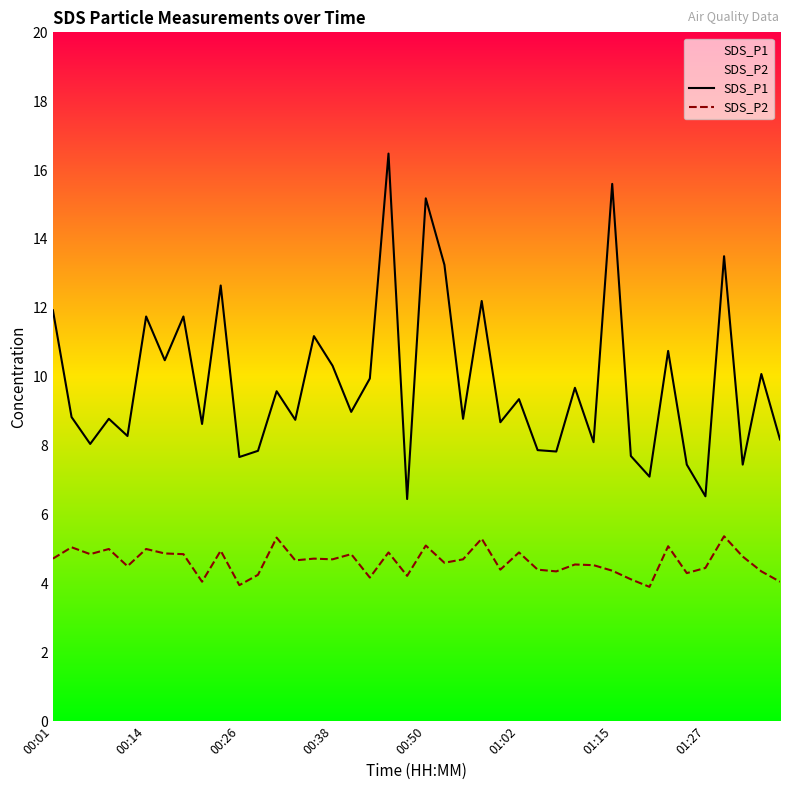

True or false: SDS_P1 has a value of 4.4 at 00:26.

False